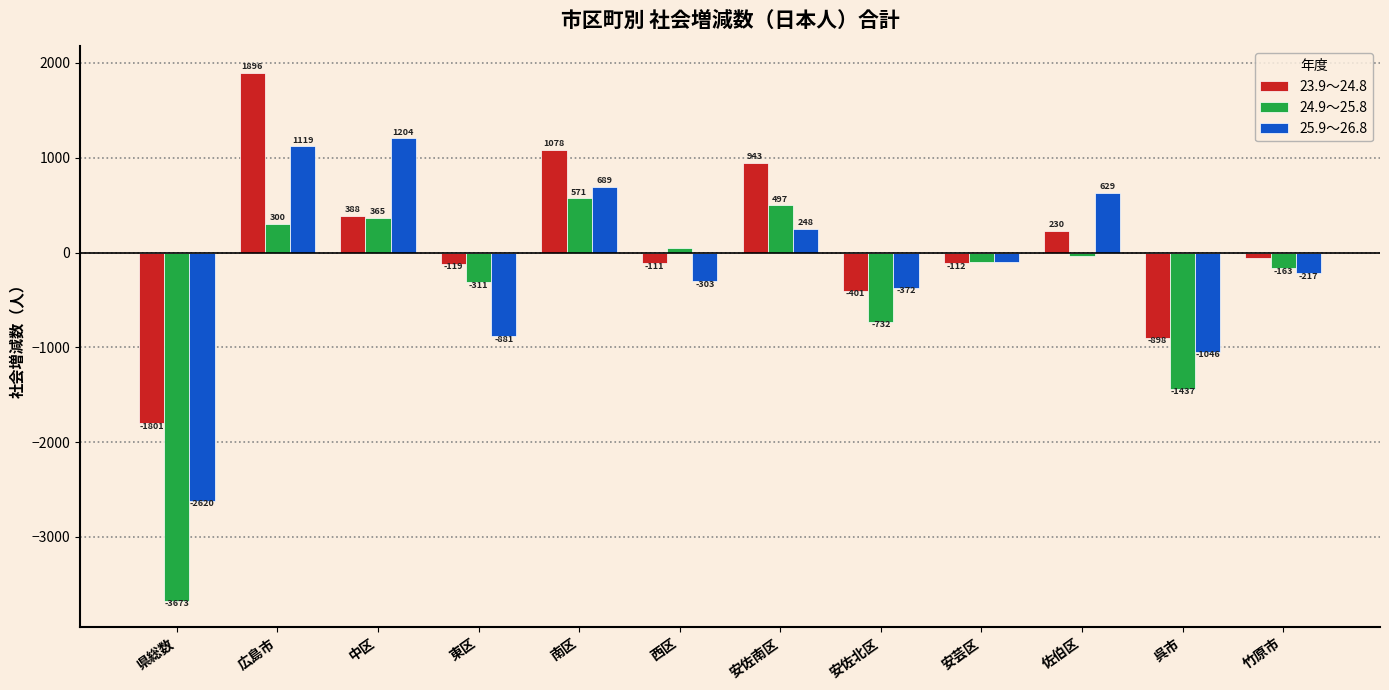

What are all the series names shown in the legend?

23.9～24.8, 24.9～25.8, 25.9～26.8